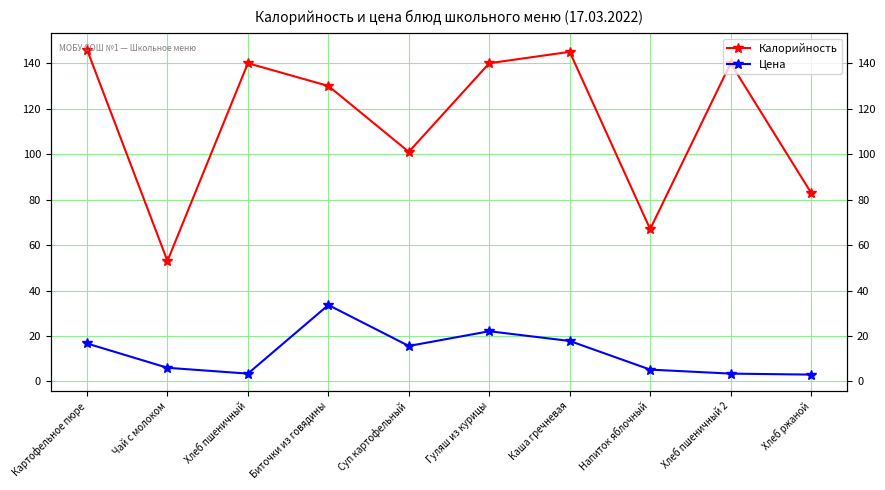

At which label does Цена first exceed 15?

Картофельное пюре